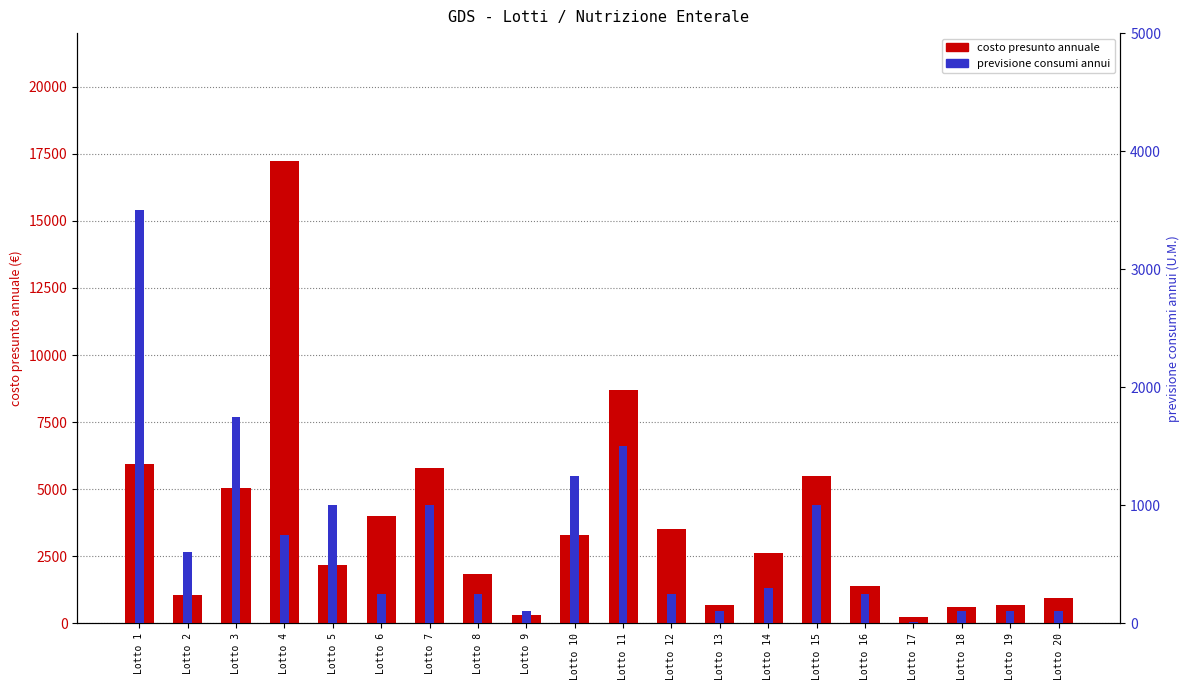

Count the number of categories in the chart.

20